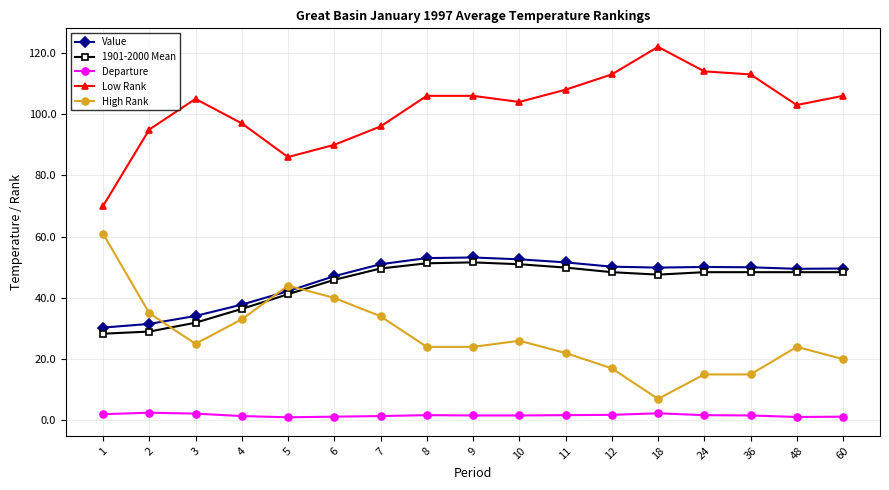

What are all the series names shown in the legend?

Value, 1901-2000 Mean, Departure, Low Rank, High Rank